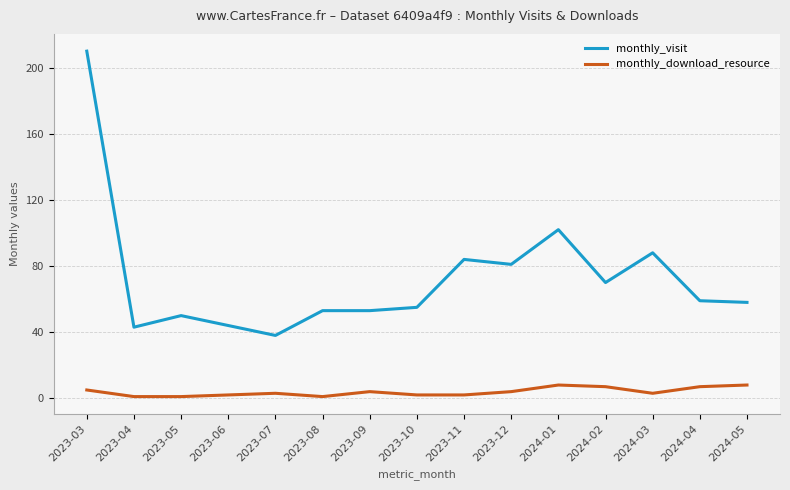

Which category has the highest value across all series?

2023-03